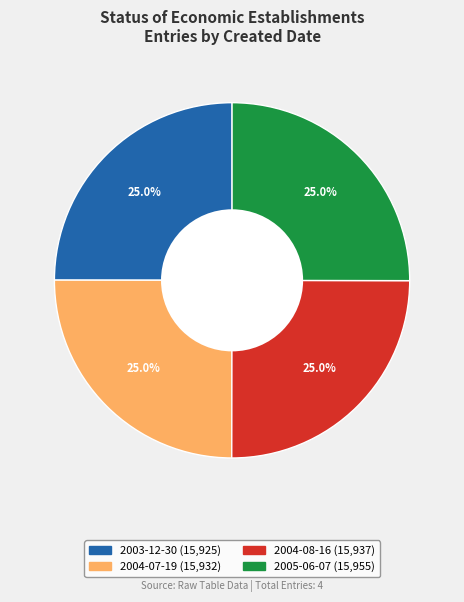

To the nearest percent, what percentage of the pie is 2005-06-07?

25%